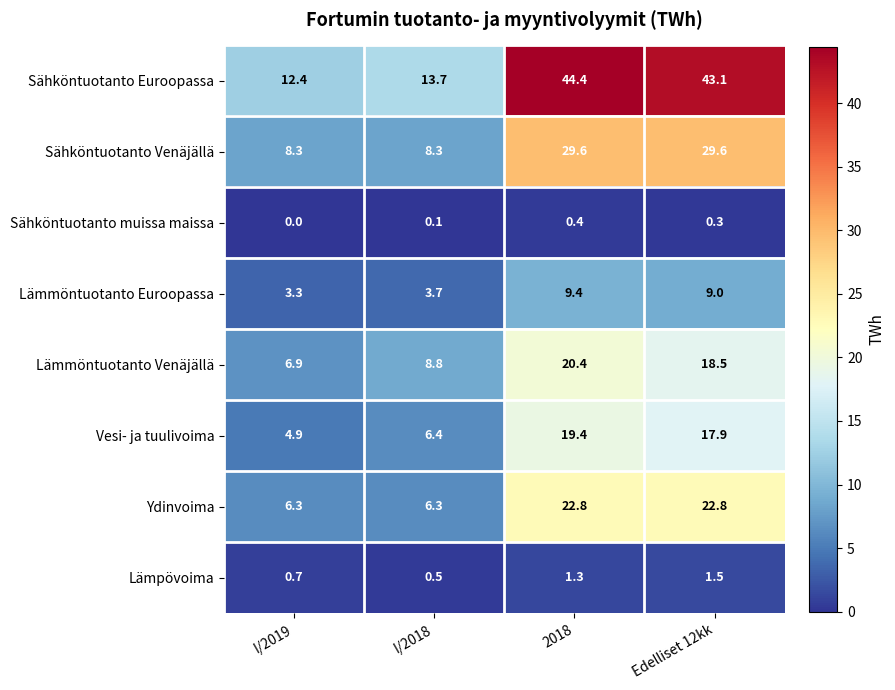

At which category is the sum across all series the highest?

2018